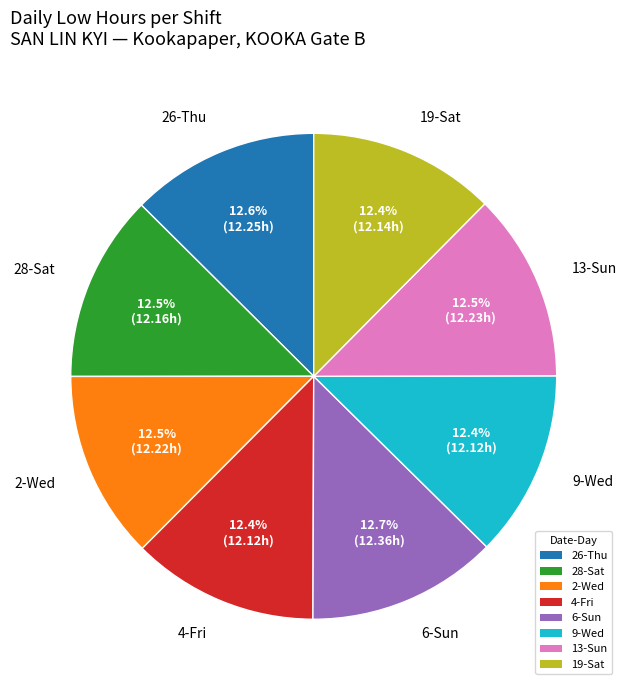

Does 13-Sun account for over 50% of the chart?

No